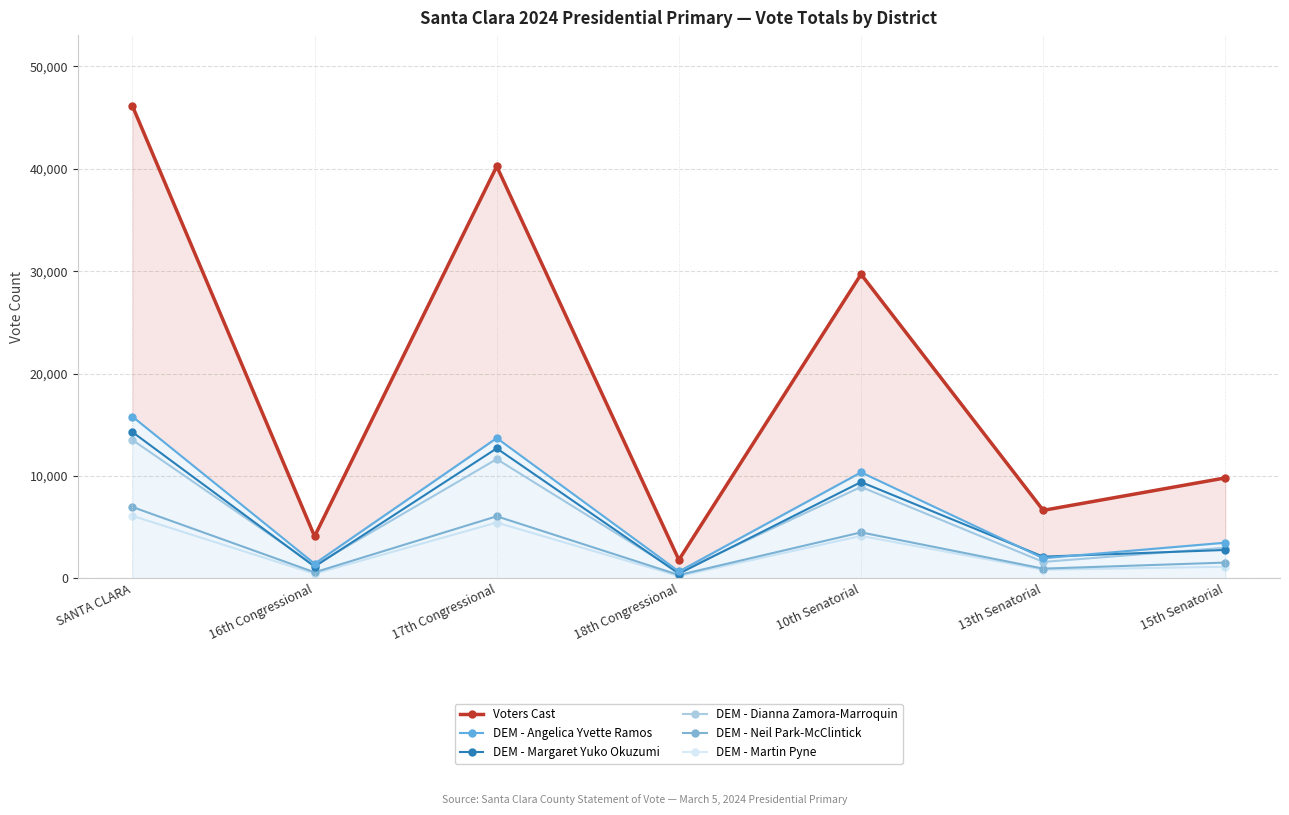

What is the sum of the Voters Cast values at 15th Senatorial and 13th Senatorial?

16444